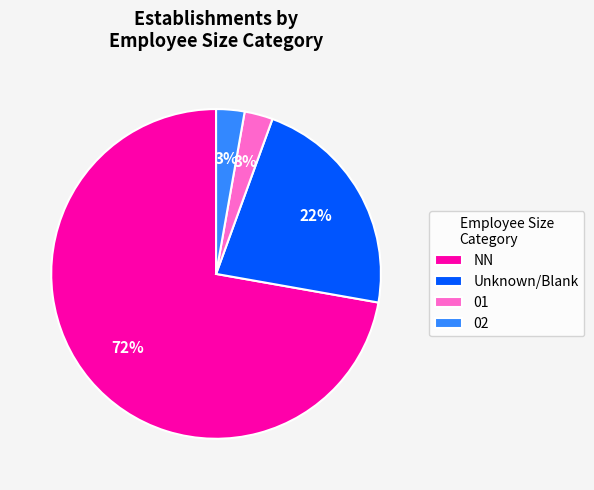

To the nearest percent, what percentage of the pie is NN?

72%